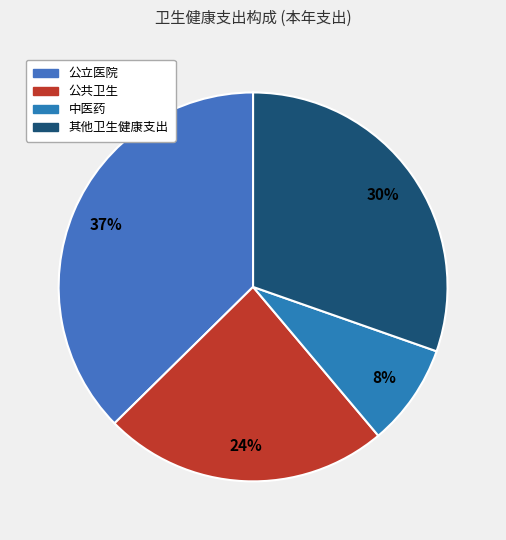

What is the total percentage of 公立医院 and 其他卫生健康支出?

67.7%